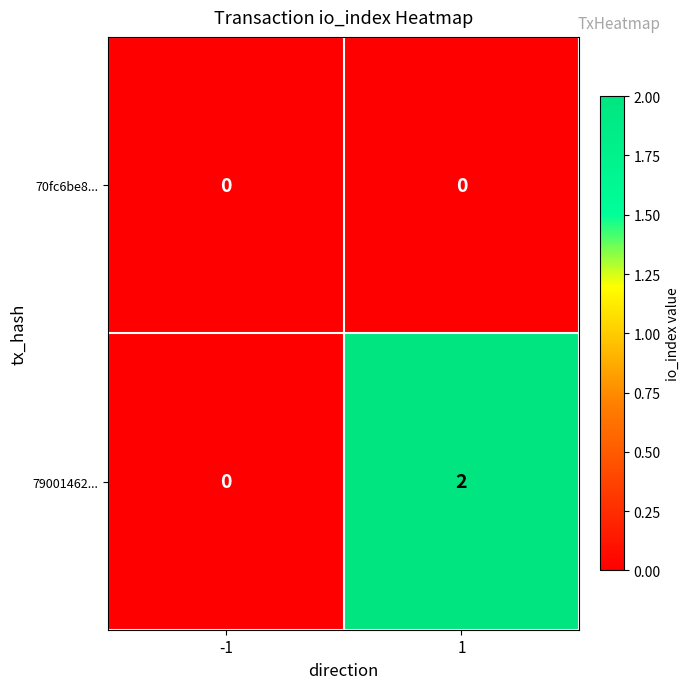

Which series has the largest range (max minus min)?

79001462...